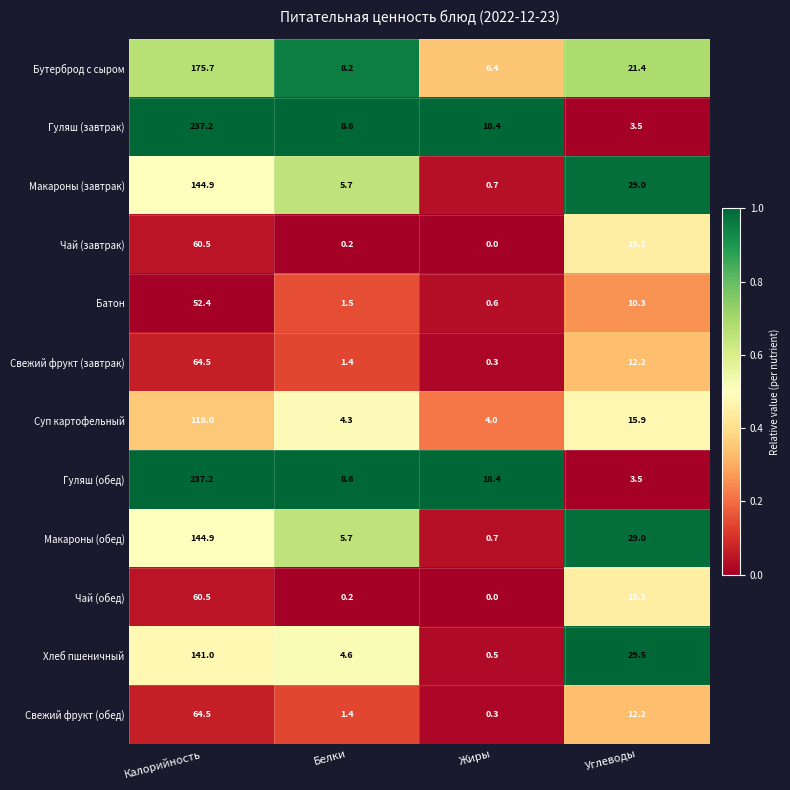

The value of Бутерброд с сыром at Жиры is 10.2. True or false?

False